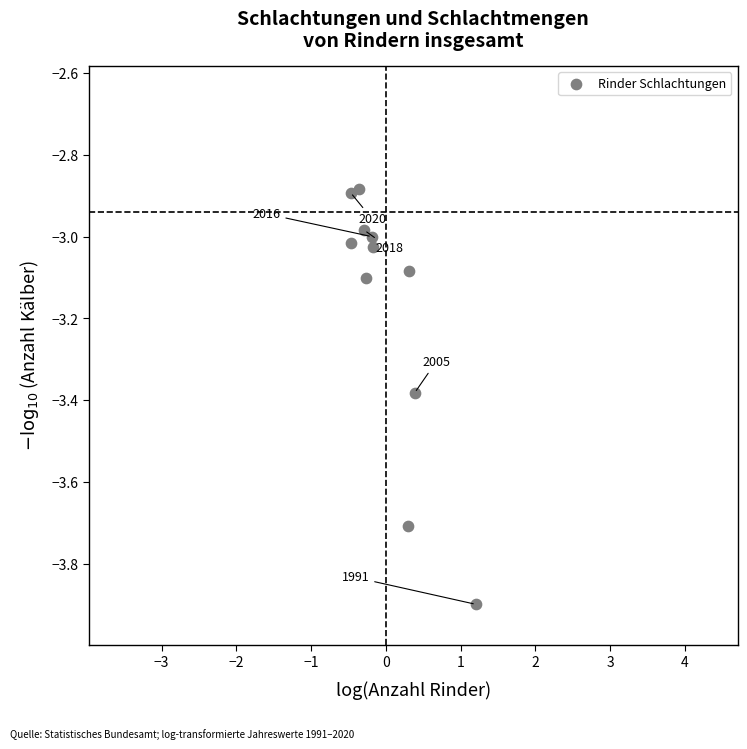

What is the average Y value?

-3.2